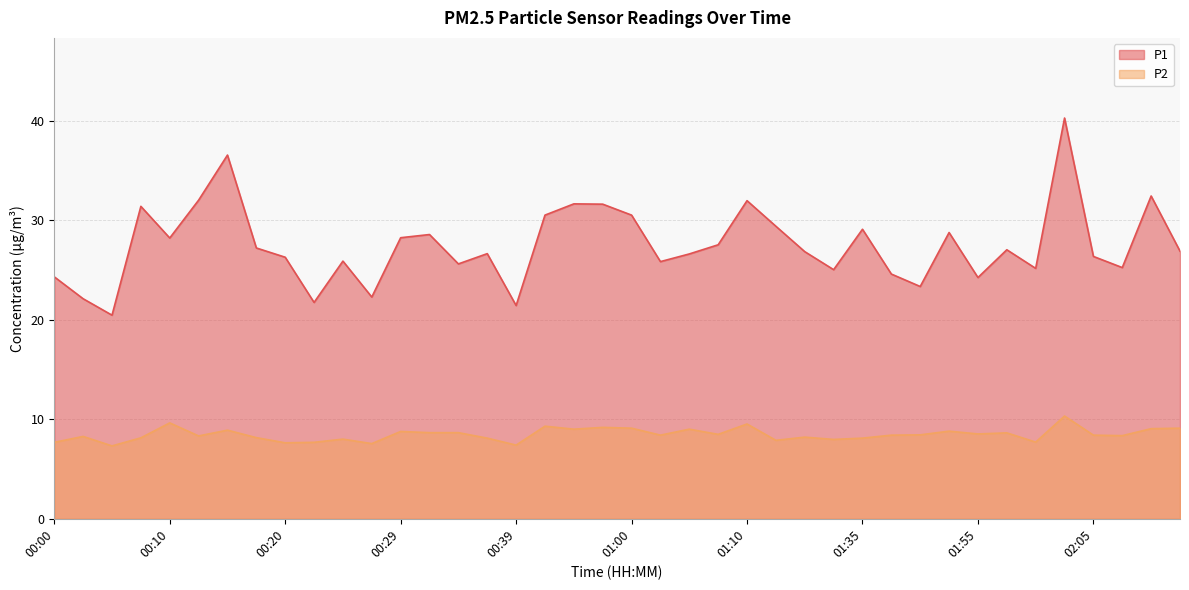

Reading left to right, what are all the values shown in this chart?

P1: 24.3	22.1	20.4	31.4	28.2	32.0	36.5	27.2	26.3	21.7	25.9	22.3	28.2	28.6	25.6	26.6	21.4	30.5	31.6	31.6	30.5	25.8	26.6	27.5	31.9	29.4	26.8	25.0	29.1	24.6	23.3	28.8	24.2	27.0	25.1	40.2	26.4	25.2	32.4	26.9
P2: 7.7	8.3	7.3	8.1	9.6	8.3	8.9	8.2	7.6	7.7	8.0	7.5	8.8	8.7	8.7	8.1	7.4	9.3	9.0	9.2	9.1	8.4	9.0	8.5	9.5	7.9	8.2	8.0	8.1	8.4	8.4	8.8	8.5	8.6	7.7	10.3	8.4	8.3	9.1	9.1